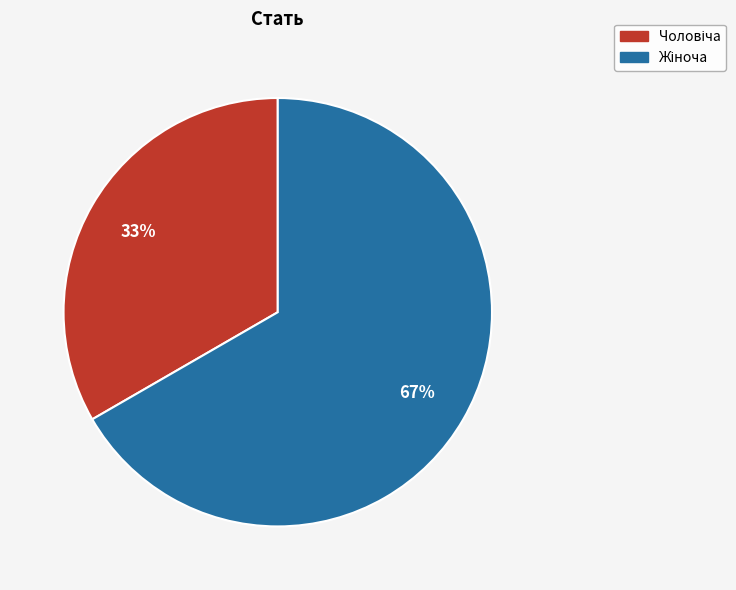

Is there any slice that represents more than half of the pie?

Yes